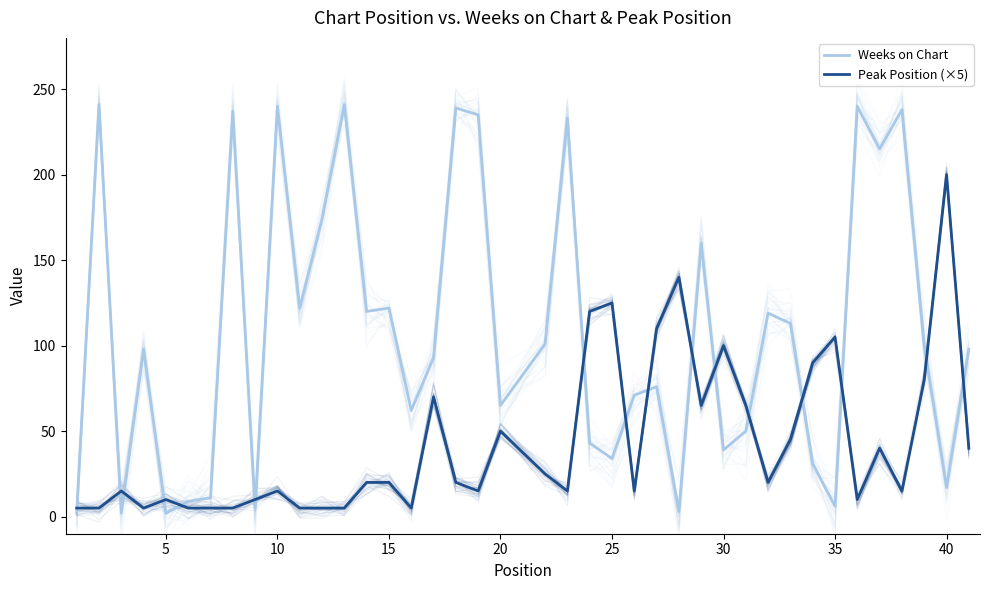

Which has a higher value, 35 or 5?

5